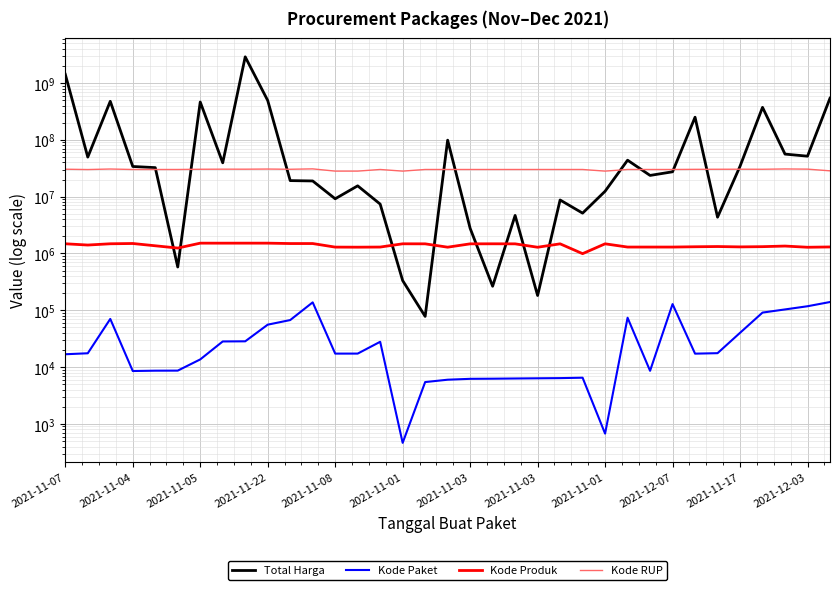

What are all the series names shown in the legend?

Total Harga, Kode Paket, Kode Produk, Kode RUP